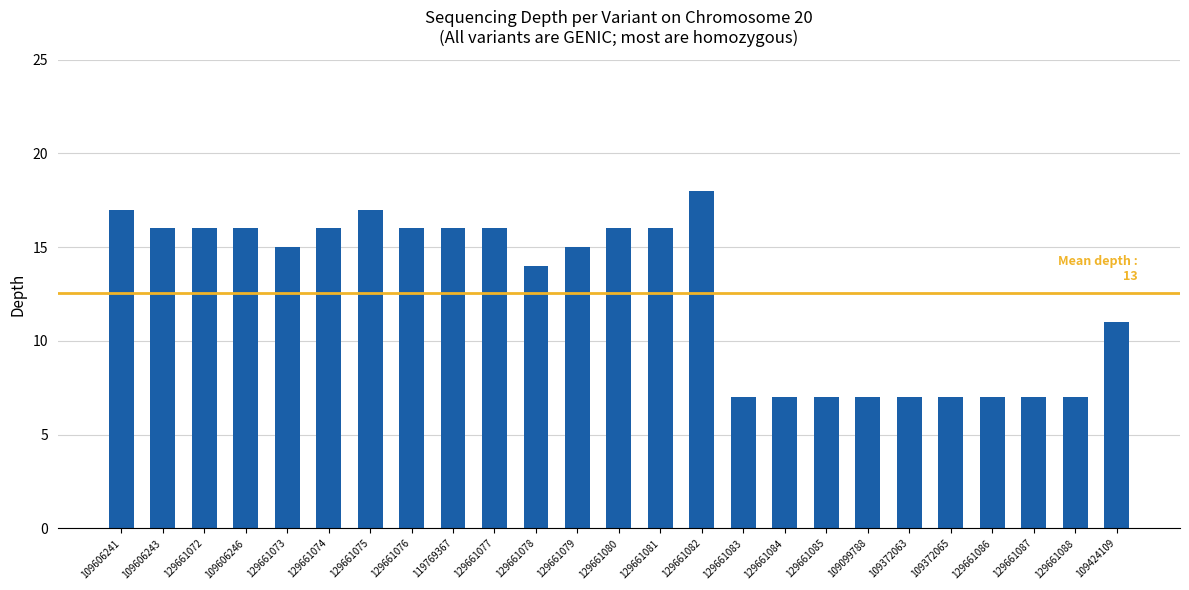

Reading left to right, what are all the values shown in this chart?

17	16	16	16	15	16	17	16	16	16	14	15	16	16	18	7	7	7	7	7	7	7	7	7	11